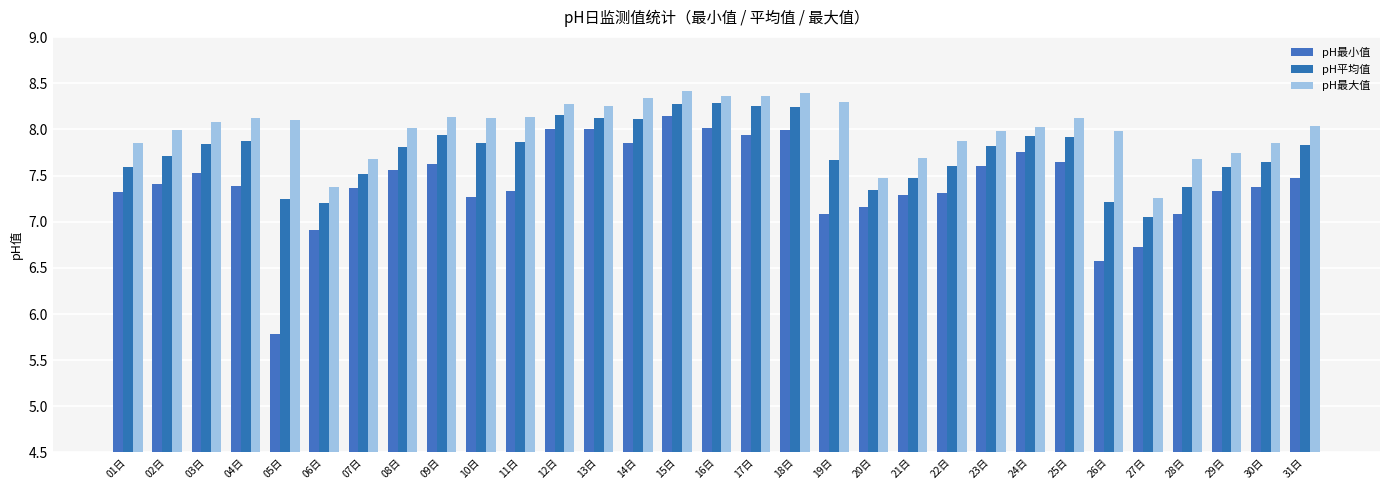

What is the total value across all series at 24日?

23.7